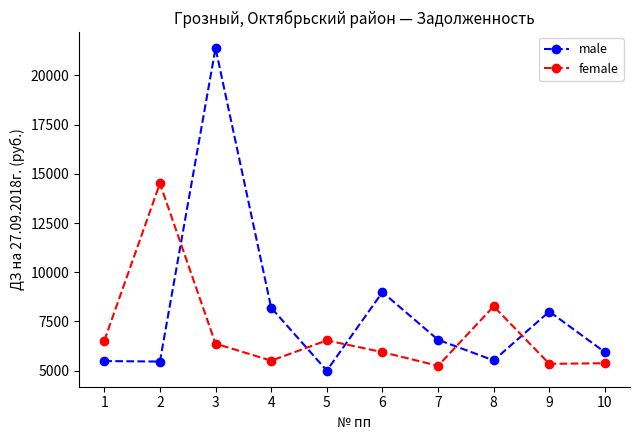

How many values in the male series exceed 6571?

5